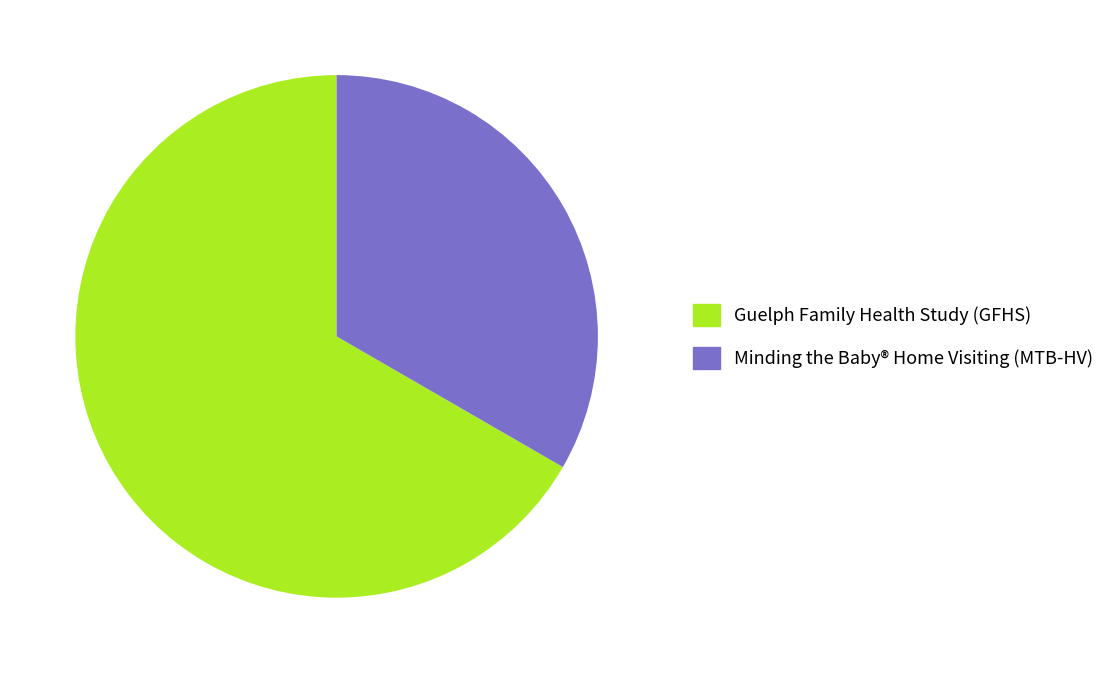

What is the ratio of the value at Guelph Family Health Study (GFHS) to the value at Minding the Baby® Home Visiting (MTB-HV)?

2.0